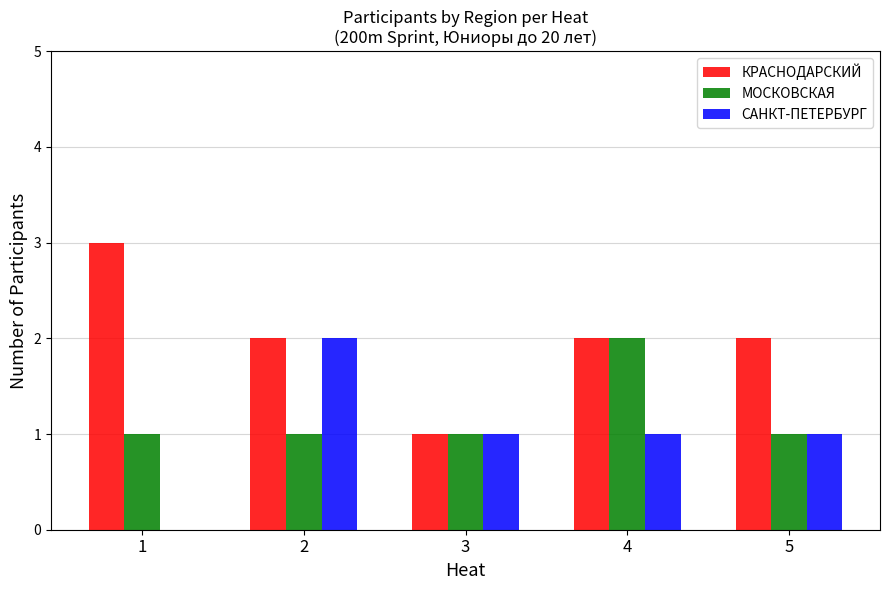

How many groups of bars are there?

5